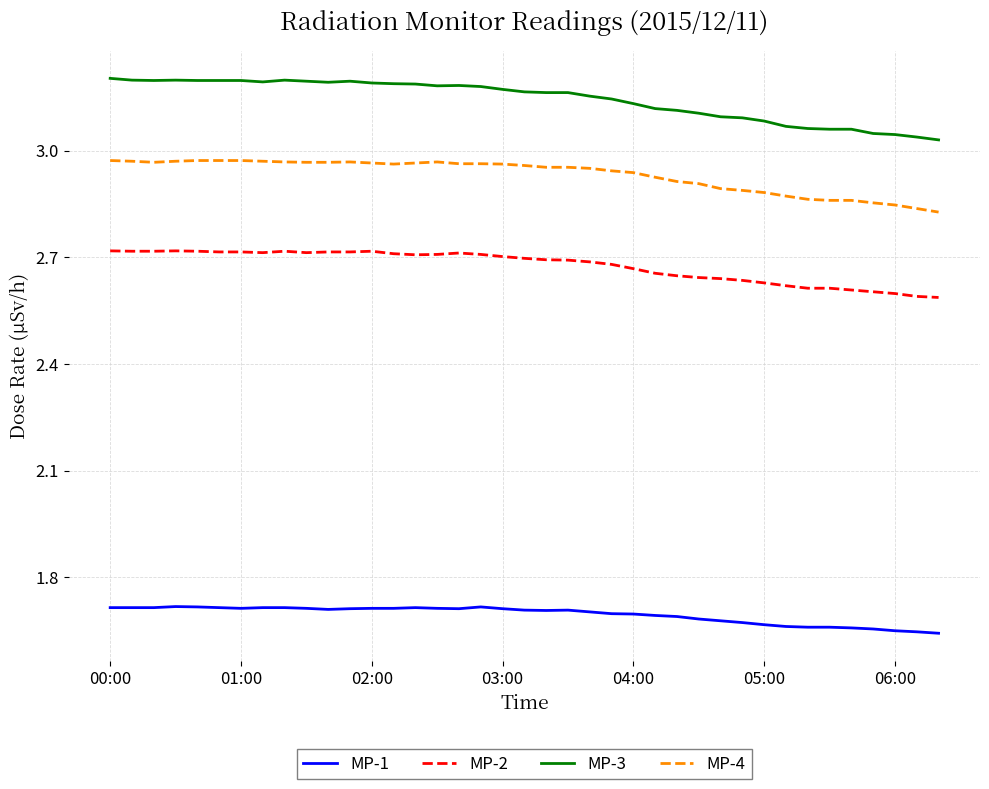

True or false: MP-4 and MP-3 cross at least once.

False